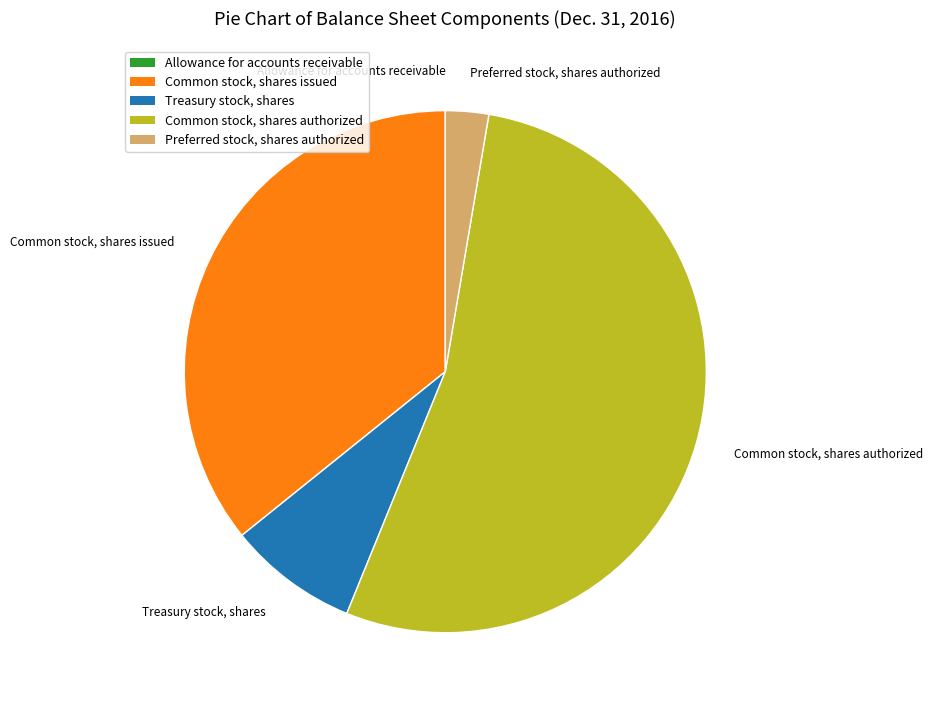

What is the ratio of the value at Treasury stock, shares to the value at Preferred stock, shares authorized?

3.0